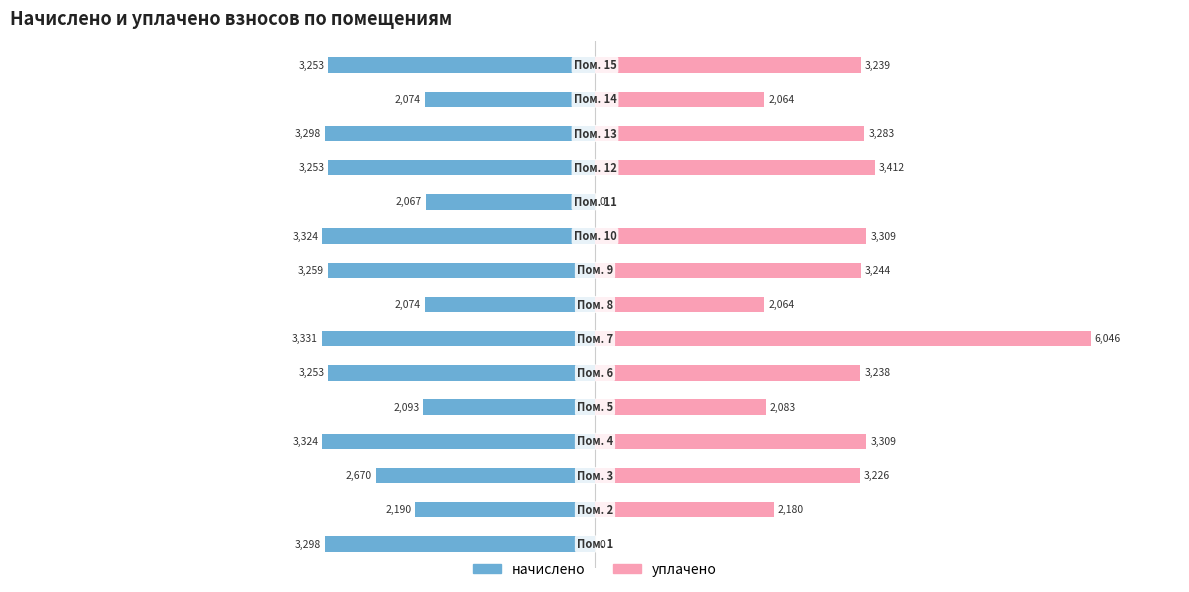

Which series has the largest range (max minus min)?

уплачено